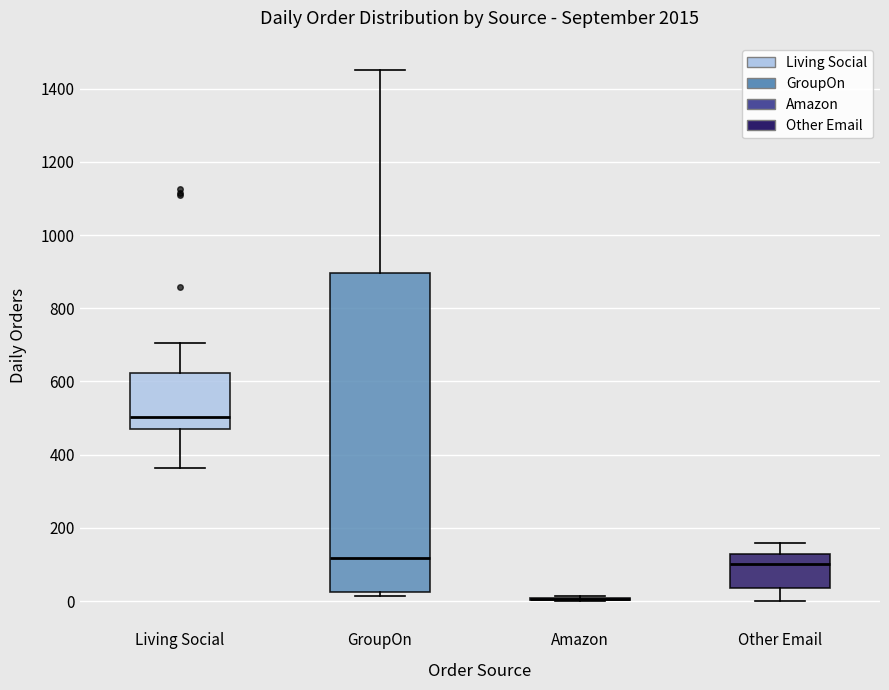

Where is the lower edge of the box for Living Social on the y-axis? The values are not printed on the chart, so give them approximately, as read against the axis.

460